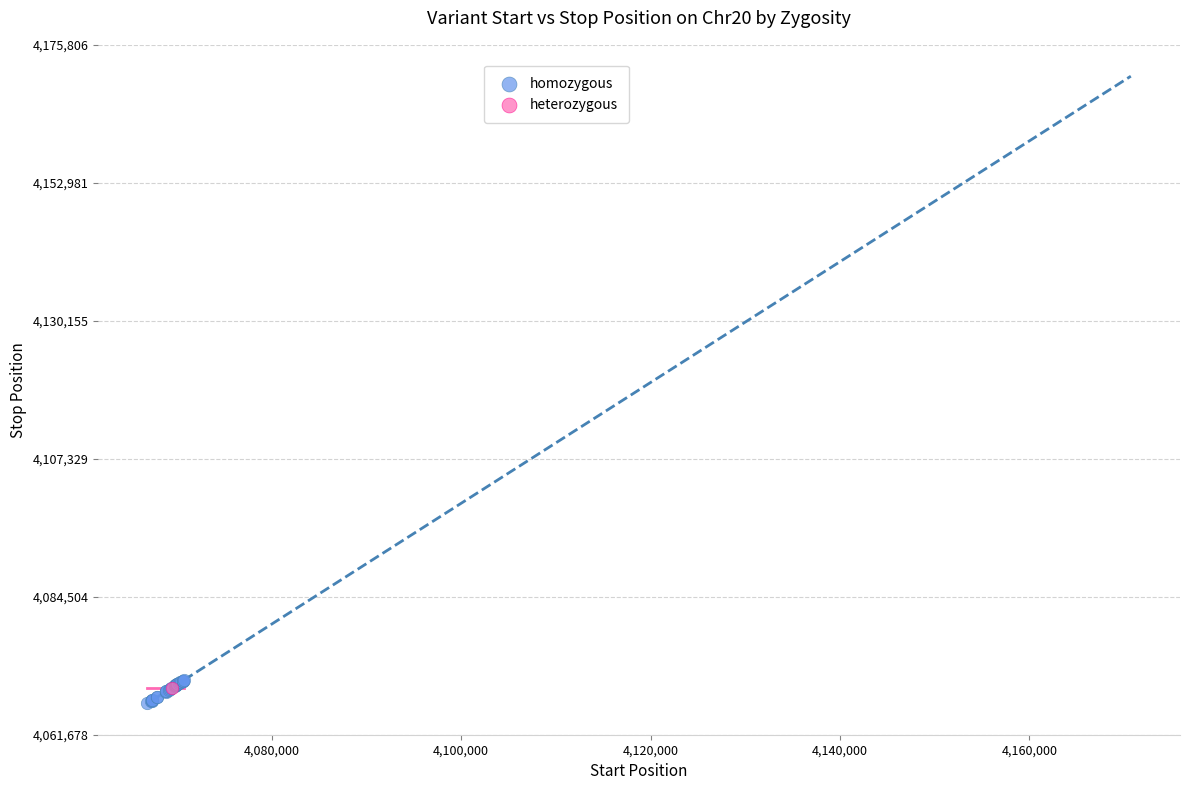

What are all the series names shown in the legend?

homozygous, heterozygous